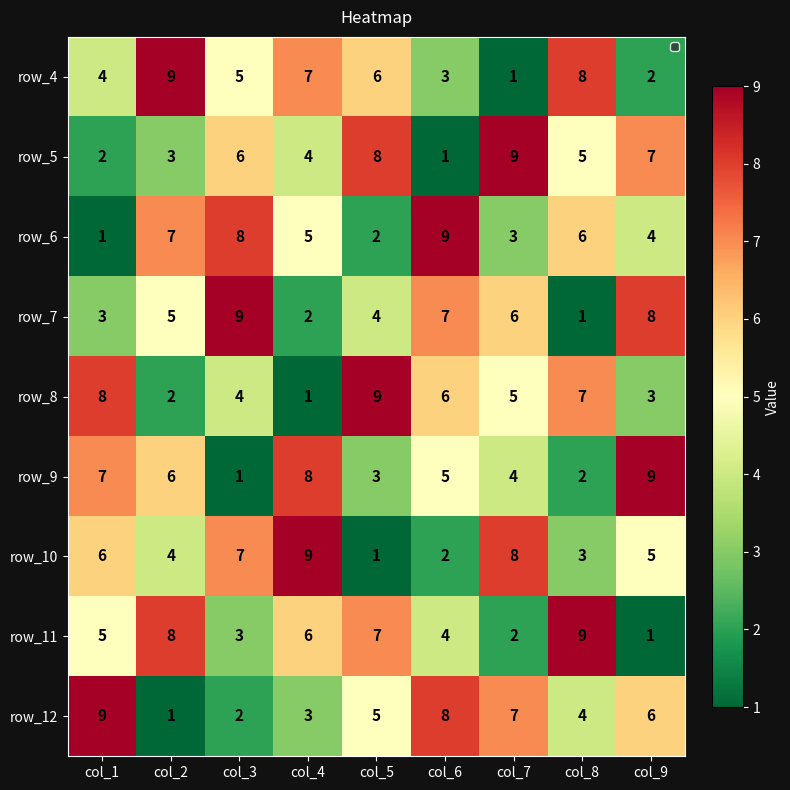

Between col_6 and col_9, which series saw the biggest shift?

row_5